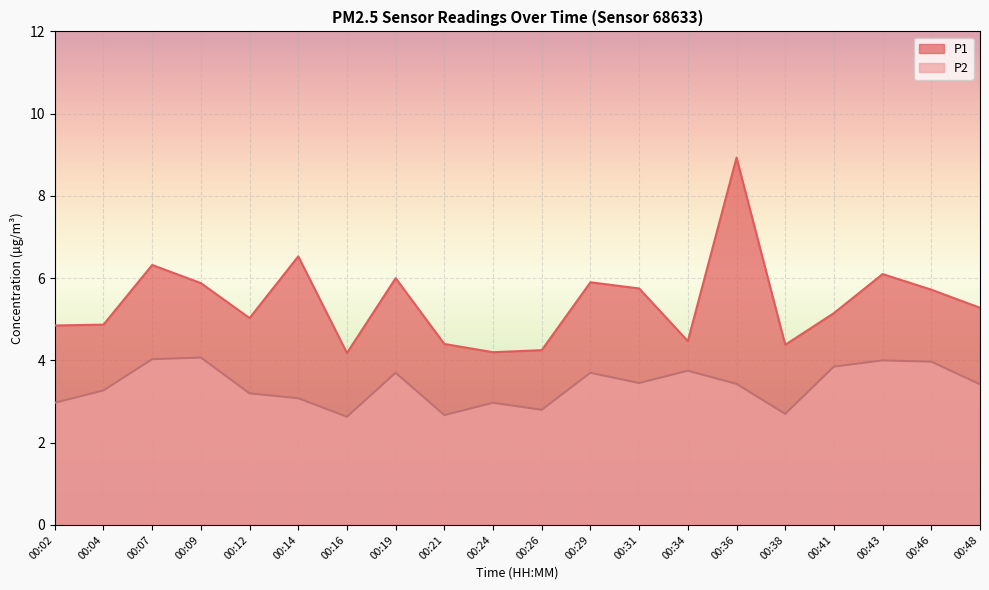

How many series are shown in this chart?

2